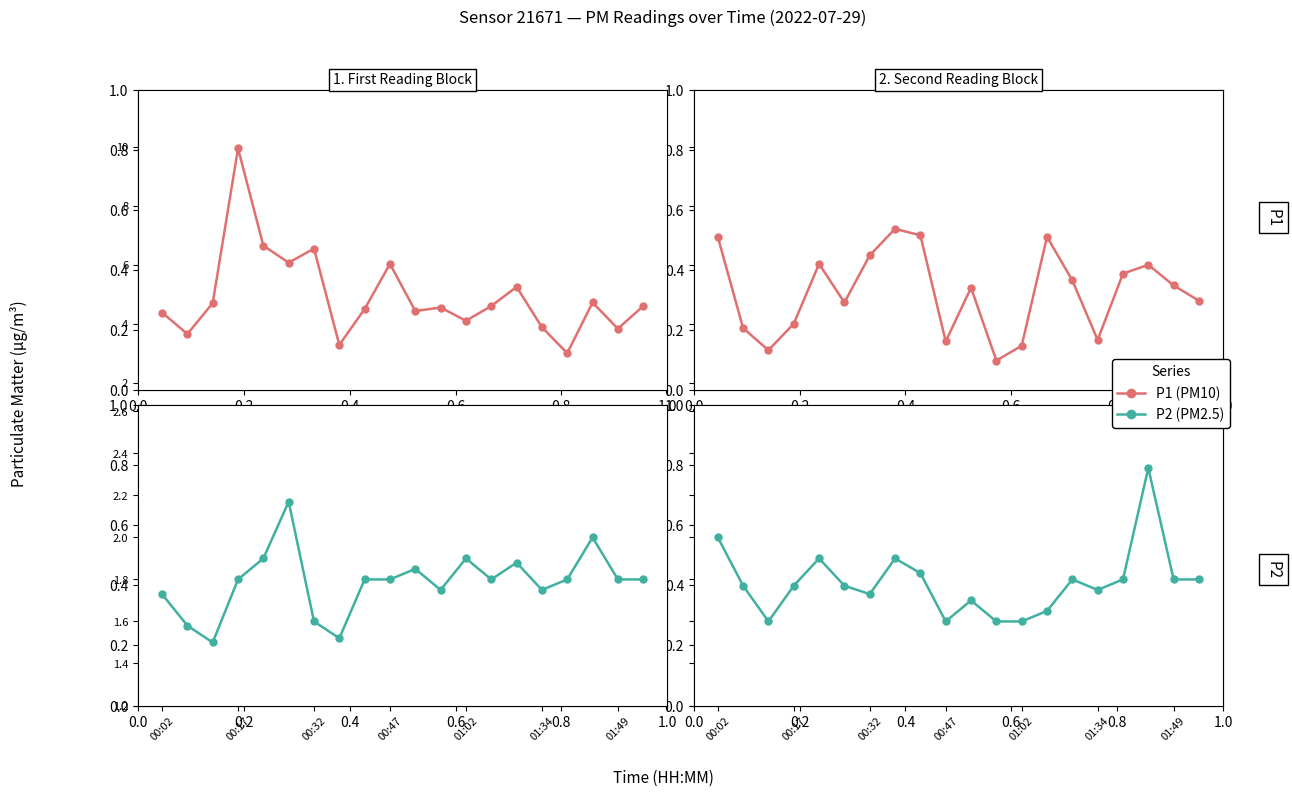

Which series contains the highest Y value?

P1